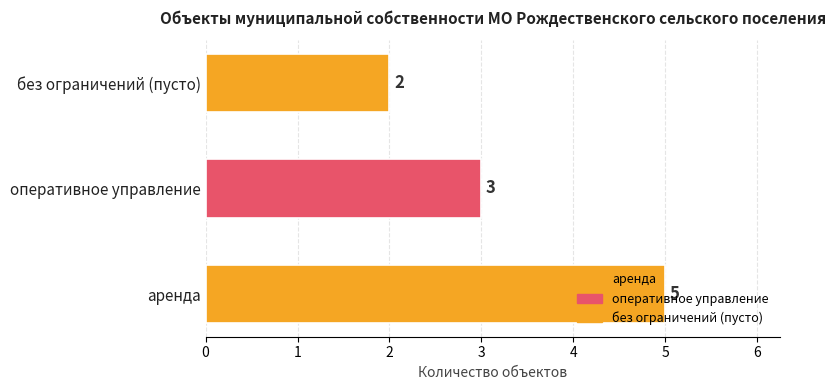

What is the difference between the maximum and minimum values?

3